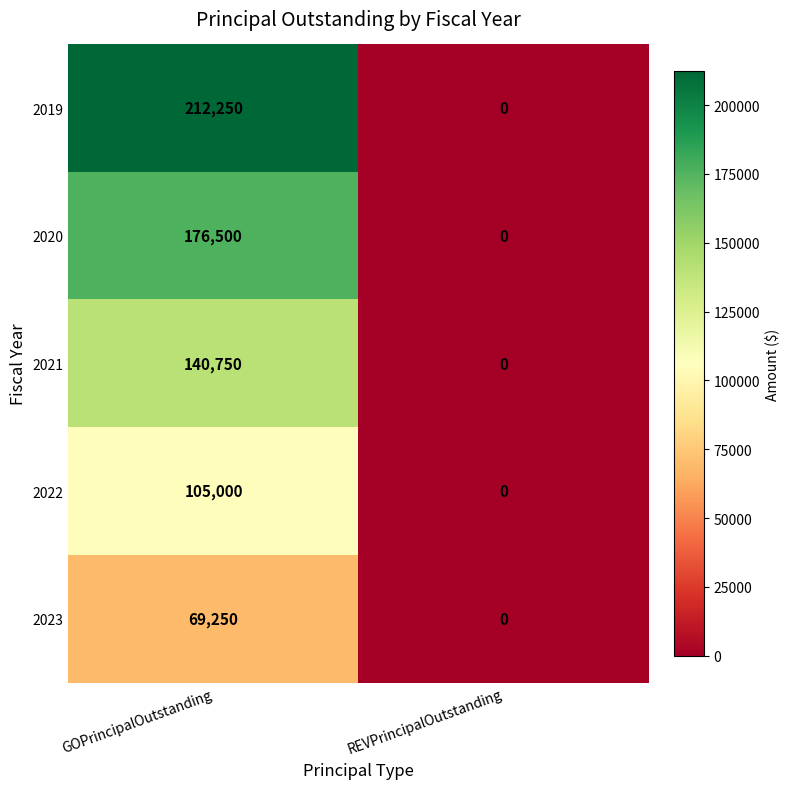

Which series has the largest range (max minus min)?

2019